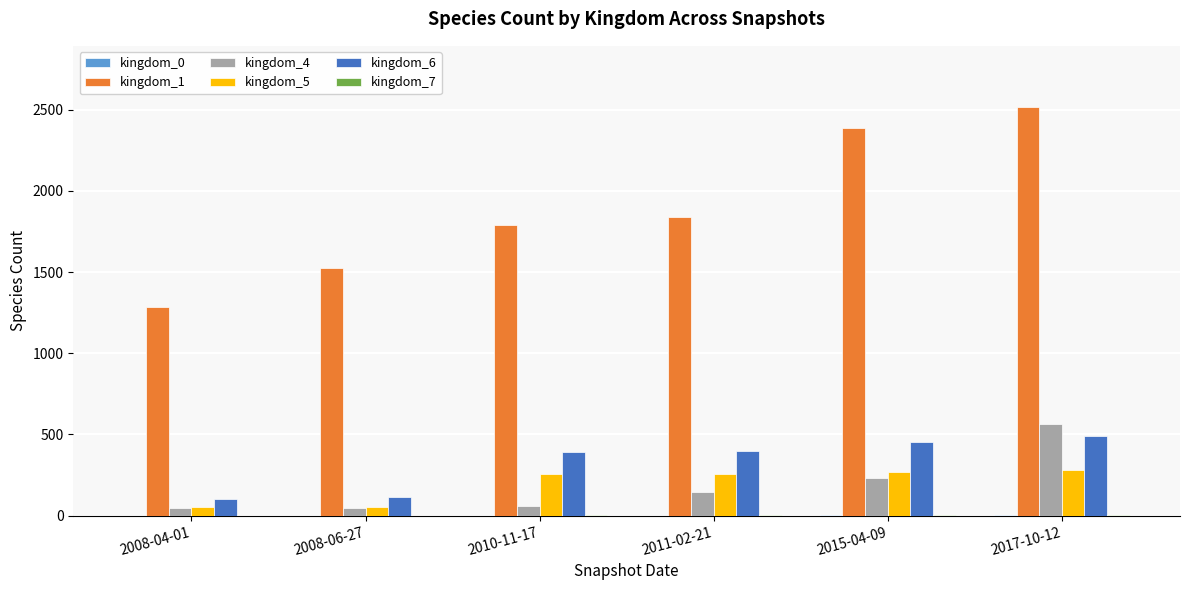

What is the maximum value shown in the chart?

2516